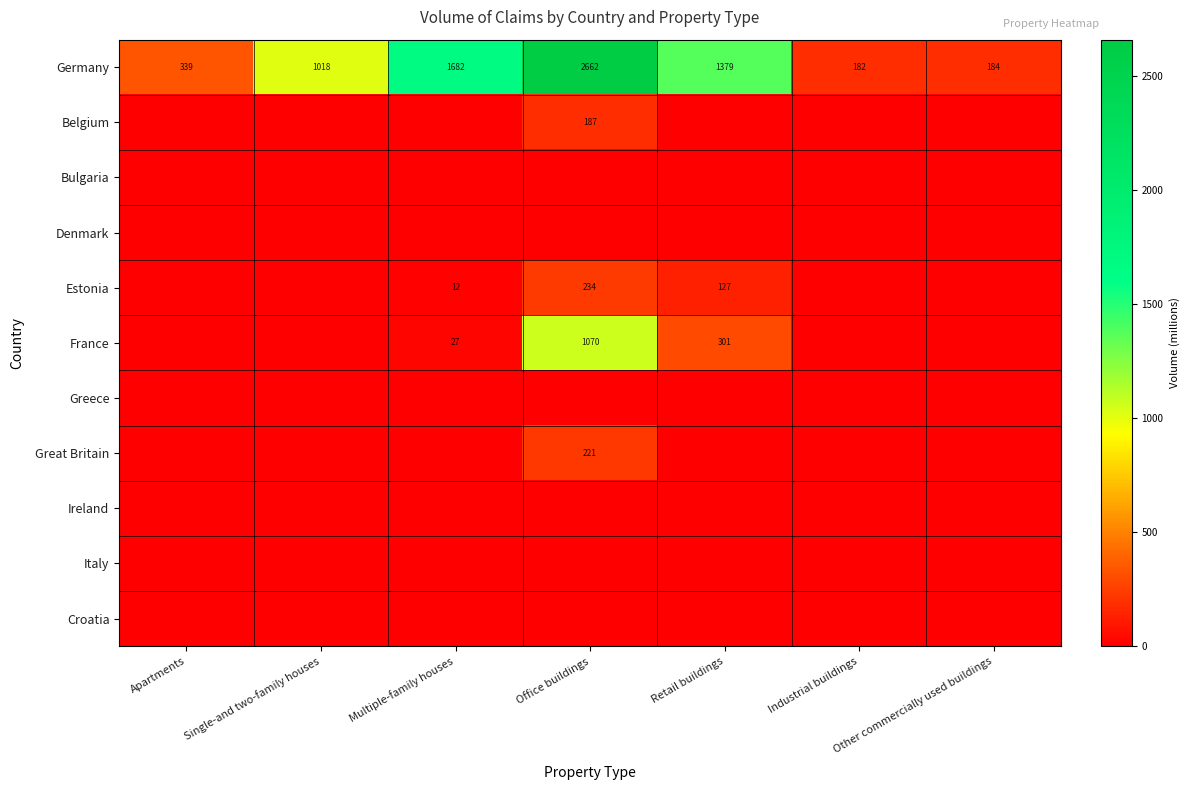

What is the maximum value for Germany?

2662